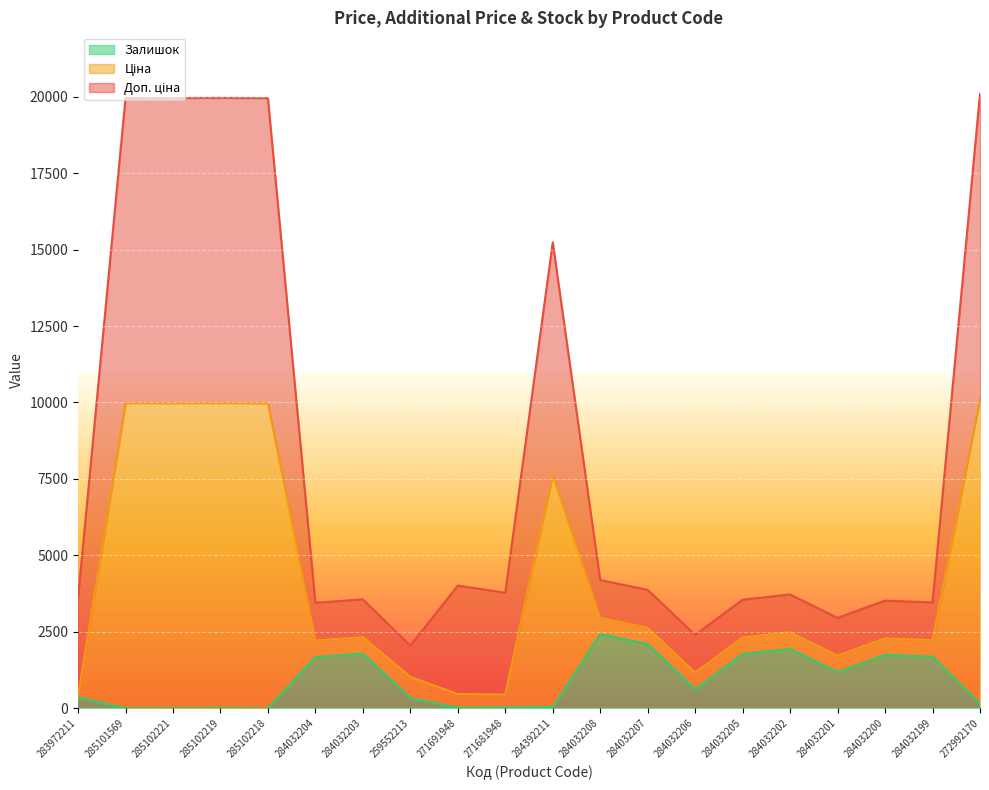

At which category does Залишок reach its first local peak?

285102219